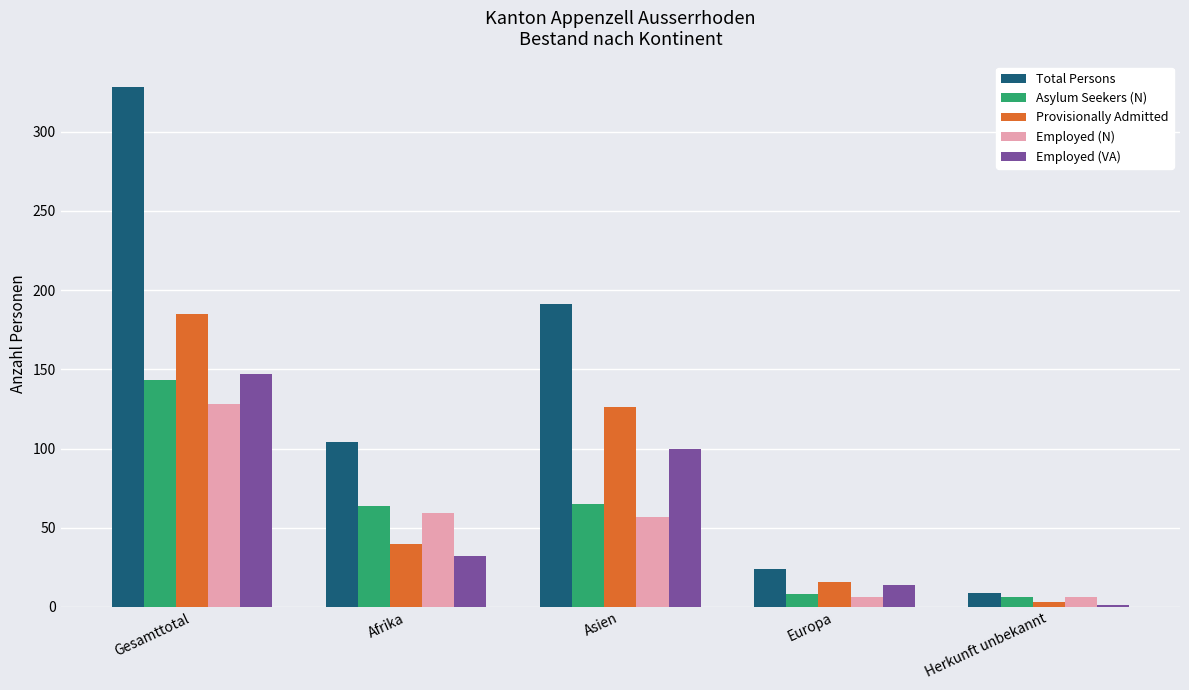

What is the approximate value of Total Persons at Europa?

24